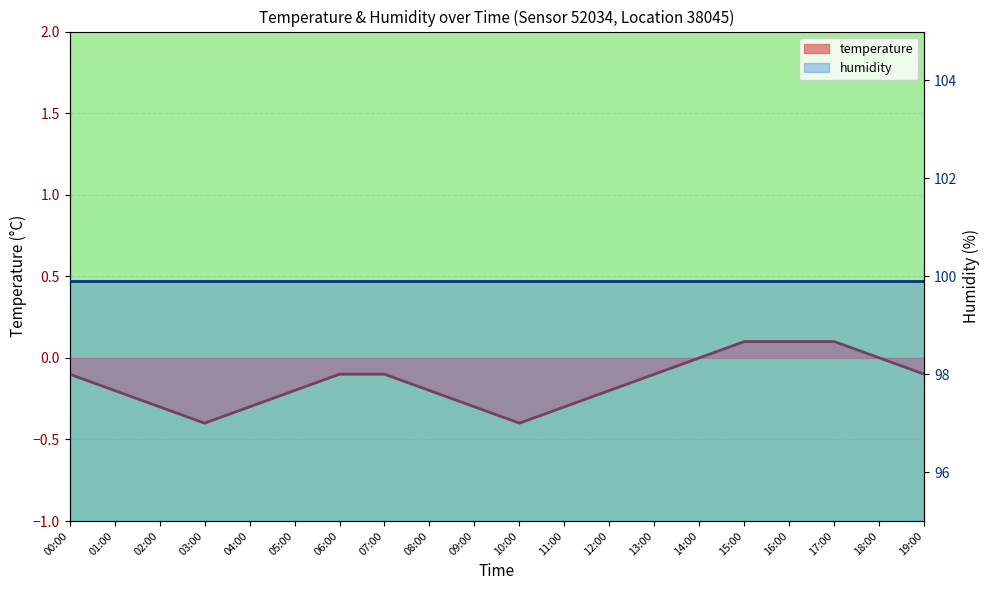

Count the values in the range 0 to 1.

5